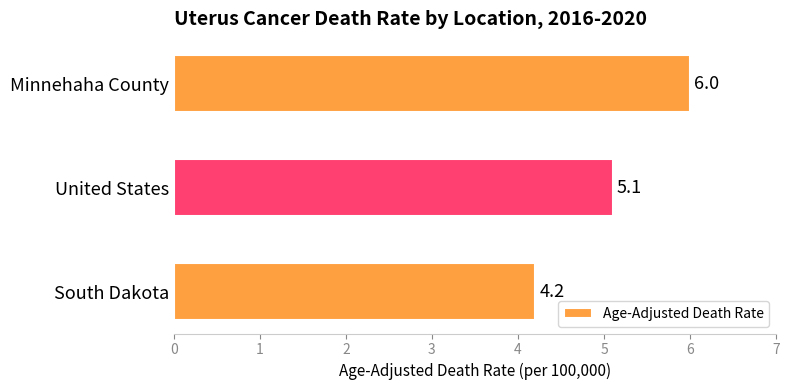

What is the difference between the second highest and minimum values?

0.9